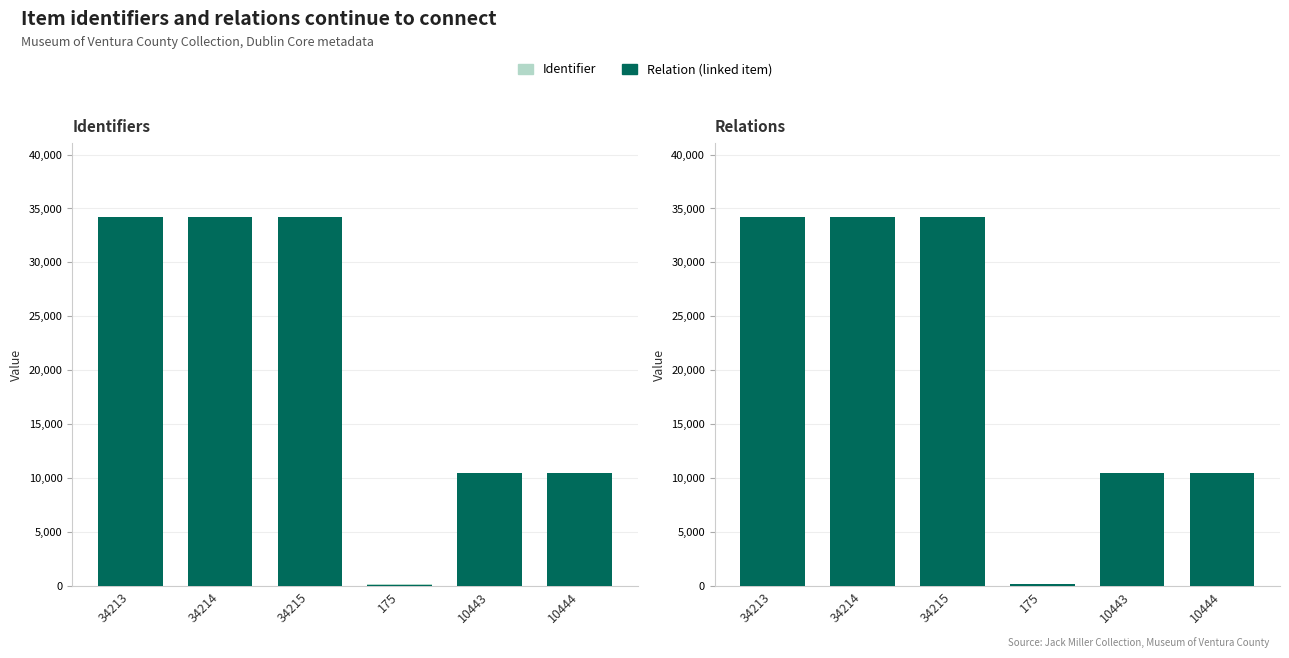

Rank the series at 10444 from lowest to highest value.

Identifier, Relation (linked item)